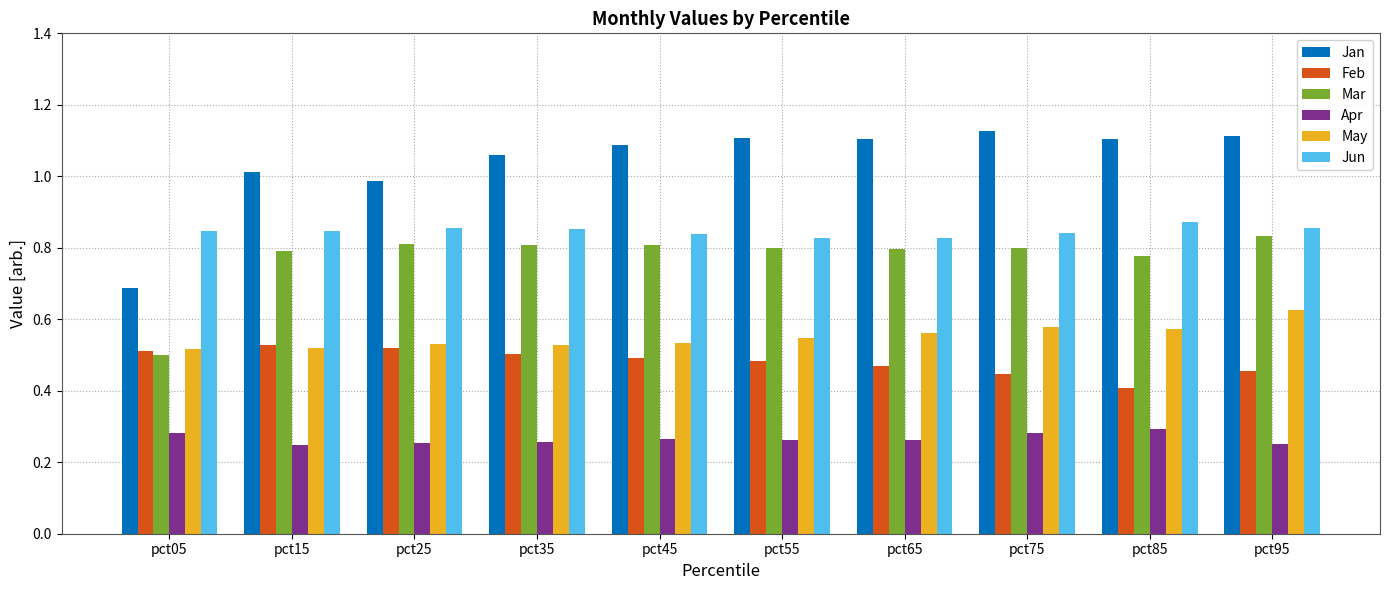

Rank the series at pct25 from lowest to highest value.

Apr, Feb, May, Mar, Jun, Jan